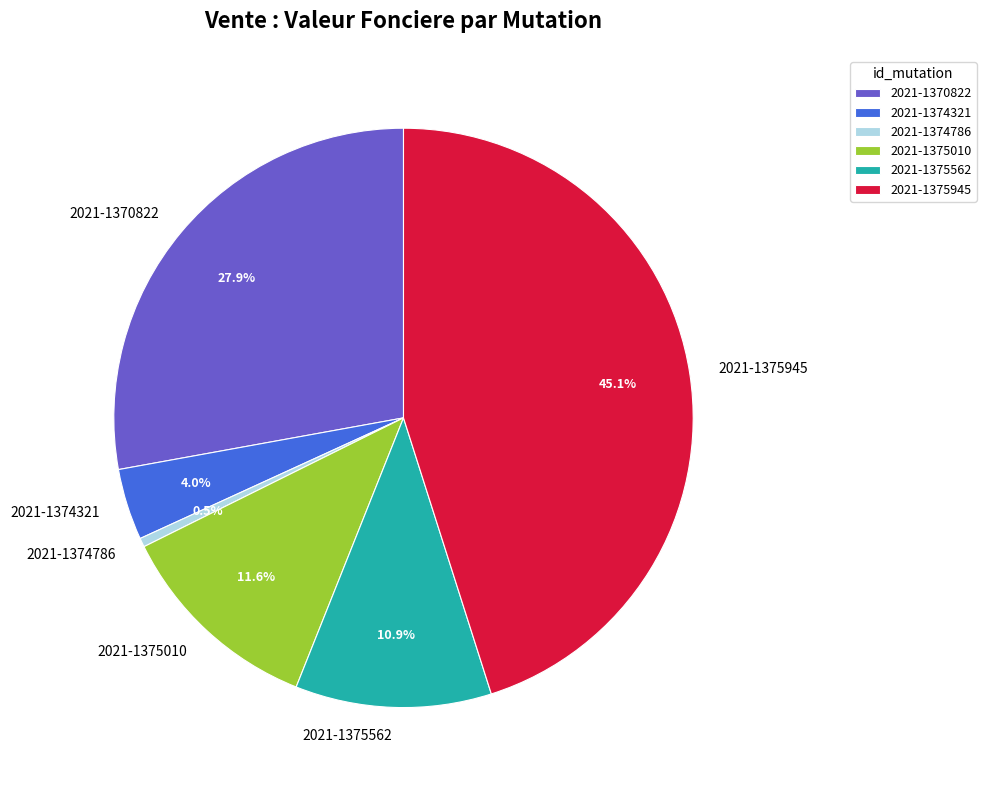

Which has a higher value, 2021-1375562 or 2021-1375945?

2021-1375945